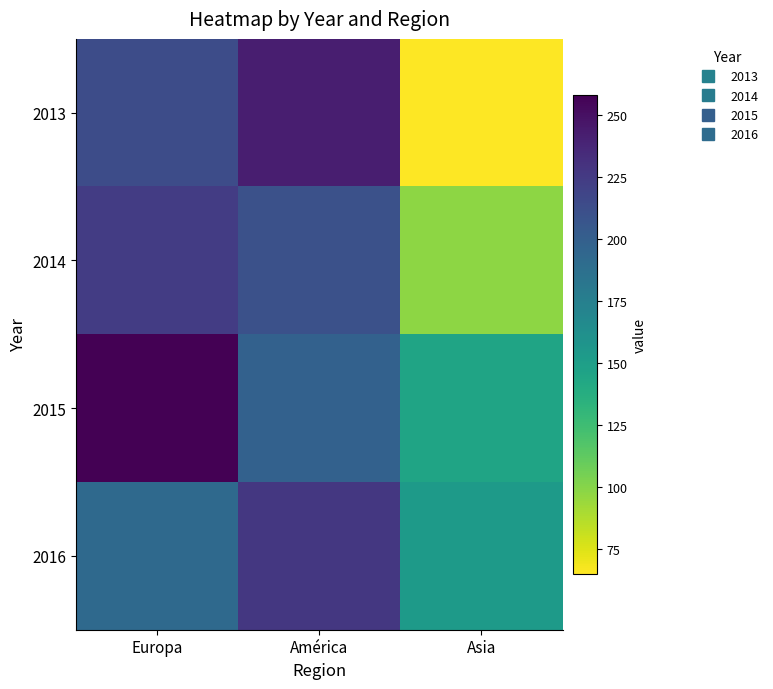

Between América and Asia, which series saw the biggest shift?

2013